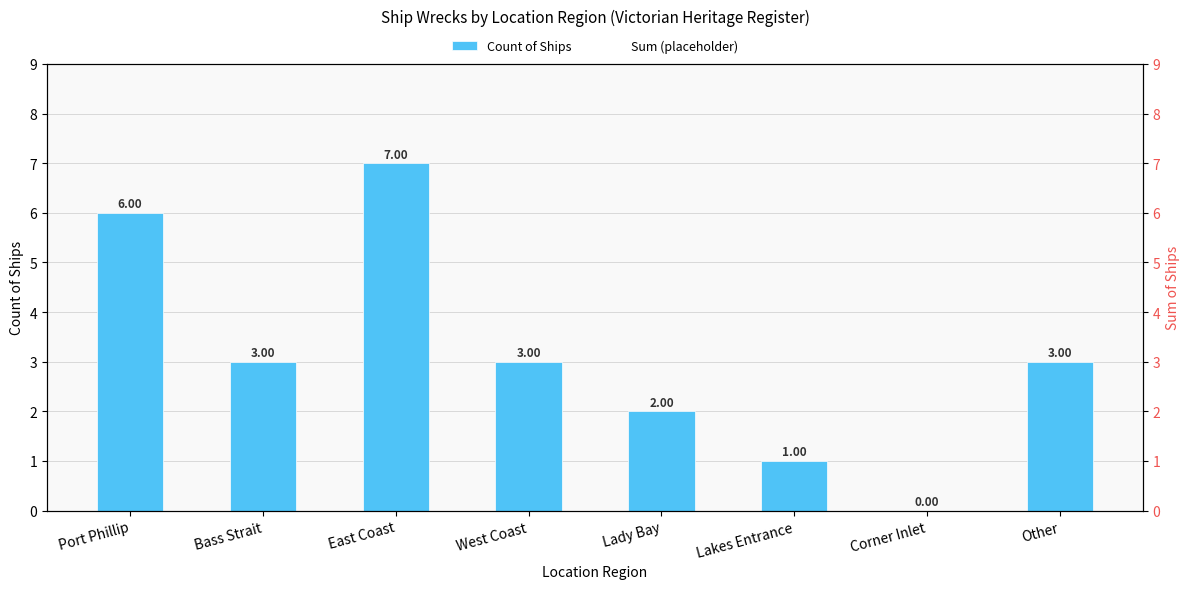

What position from the left is Port Phillip?

1